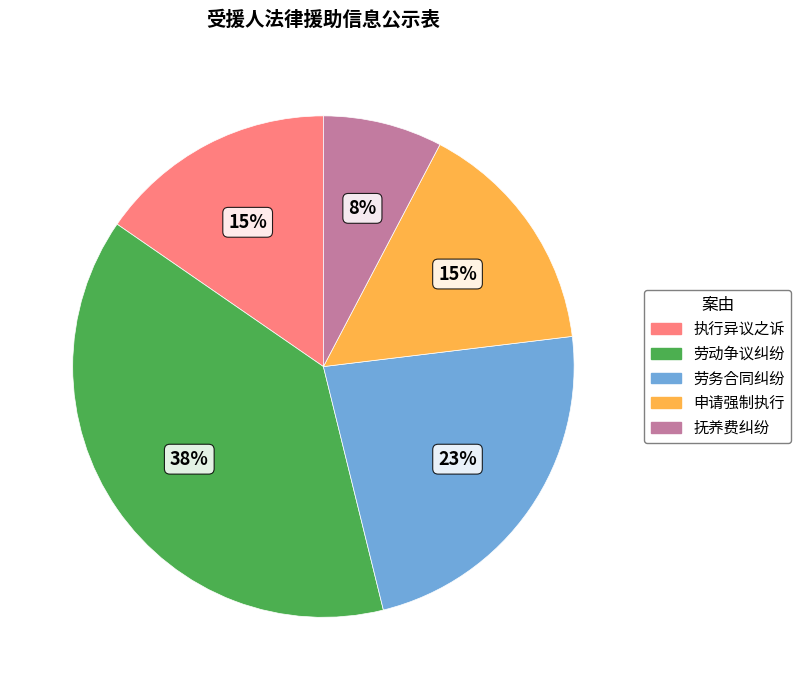

True or false: 劳务合同纠纷 accounts for 9% of the total.

False